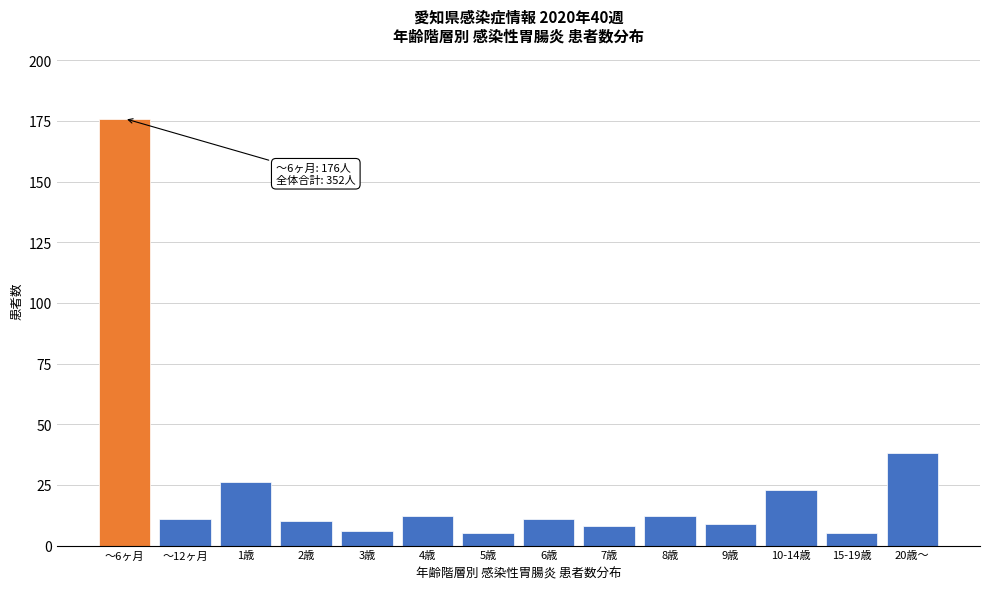

Reading right to left, transcribe all the data shown in this chart.

20歳～=38	15-19歳=5	10-14歳=23	9歳=9	8歳=12	7歳=8	6歳=11	5歳=5	4歳=12	3歳=6	2歳=10	1歳=26	～12ヶ月=11	～6ヶ月=176